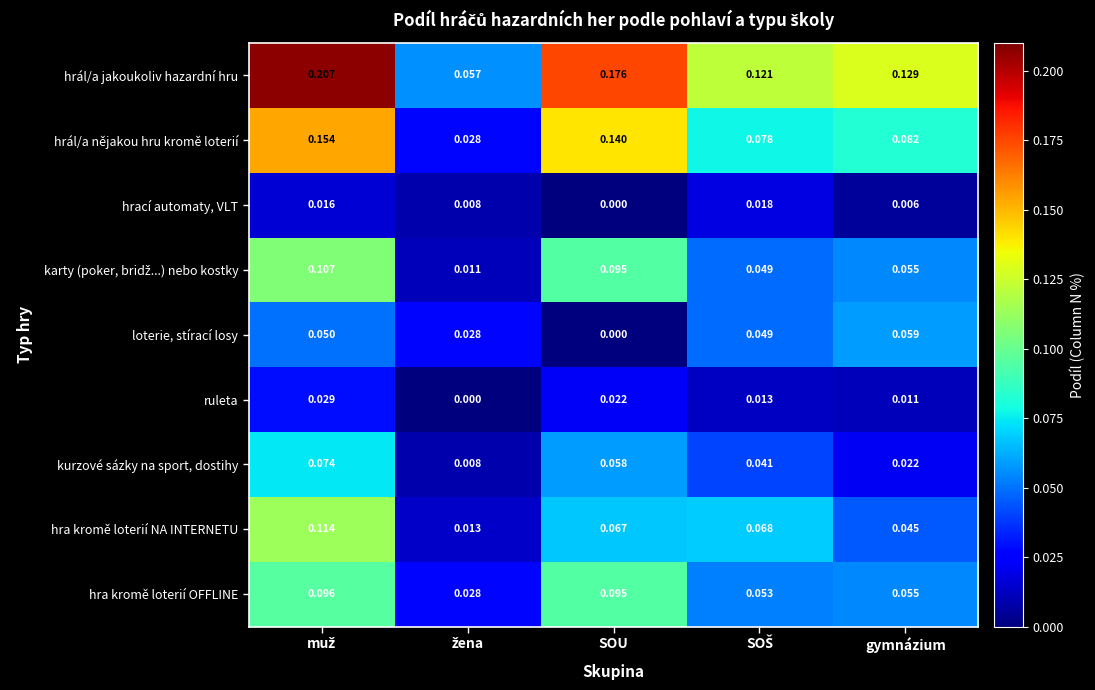

Is the value of hrál/a jakoukoliv hazardní hru at gymnázium greater than the value of loterie, stírací losy at gymnázium?

Yes